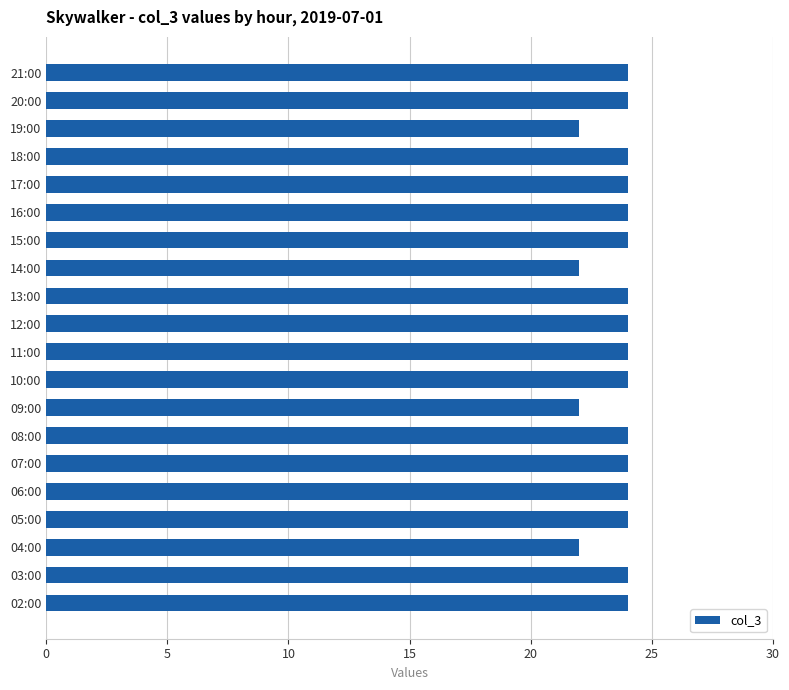

What is the sum of all values?

472